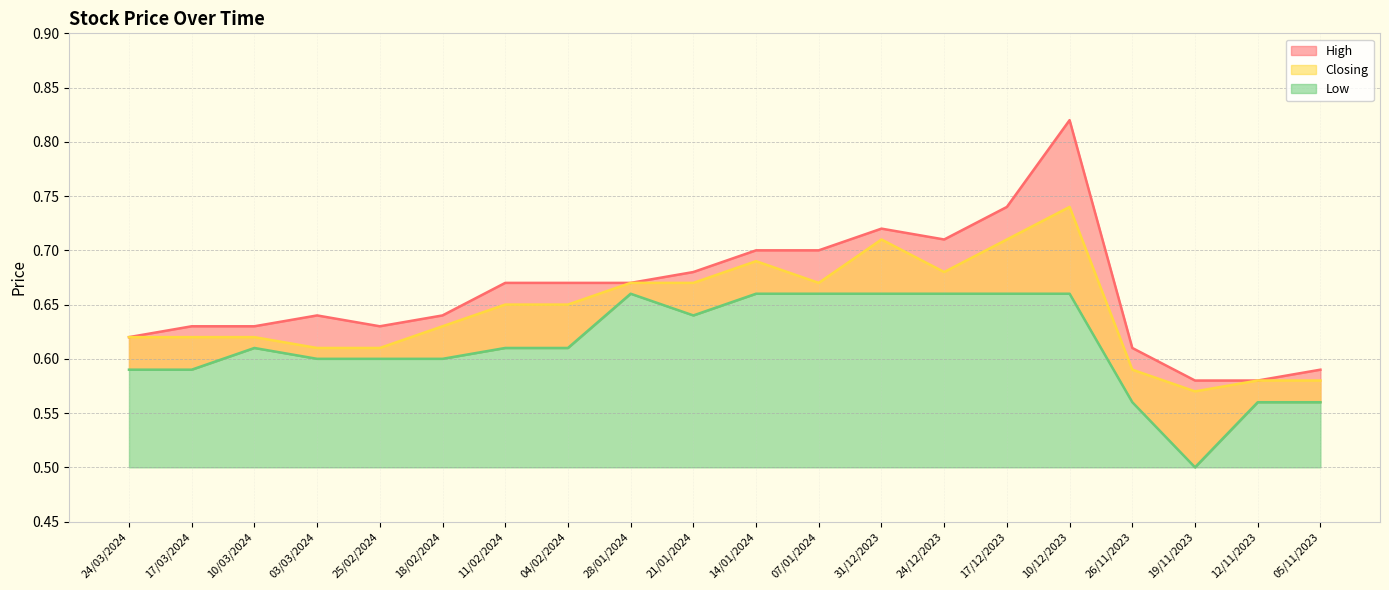

True or false: Closing has a value of 0.7 at 17/12/2023.

True